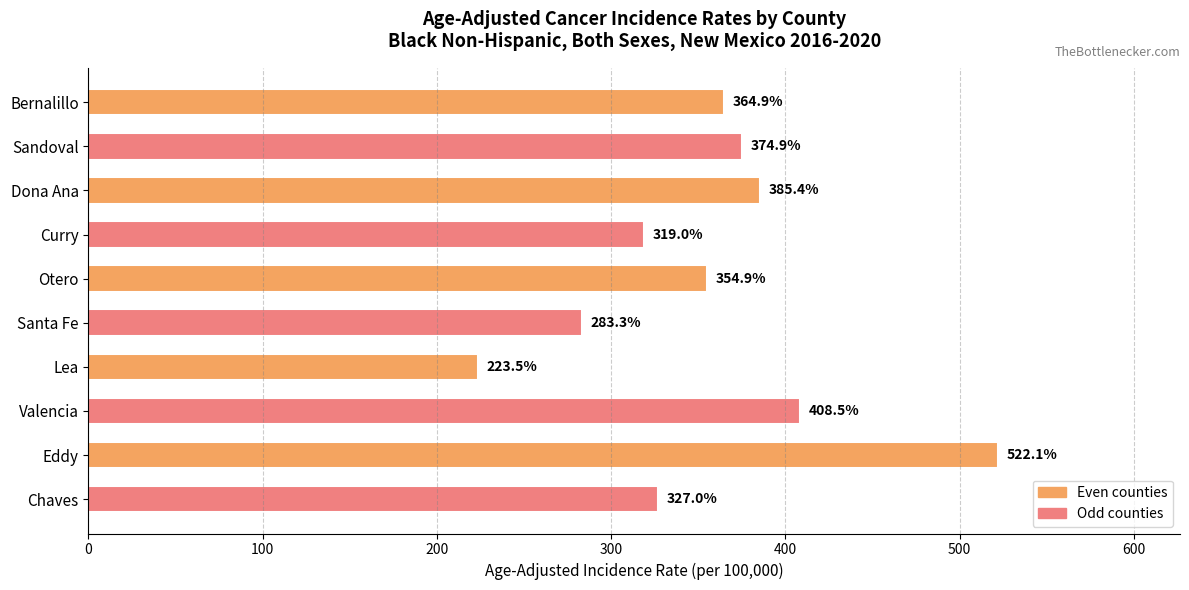

How many bars are there in total?

10